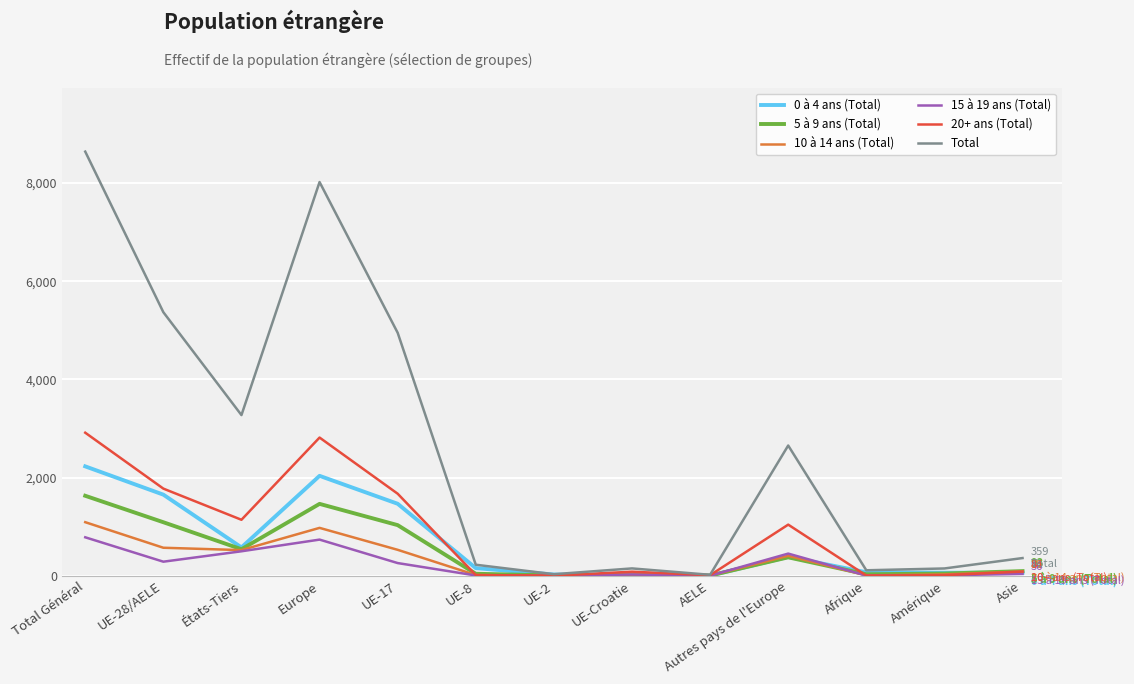

At how many categories does at least one series exceed 8291?

1